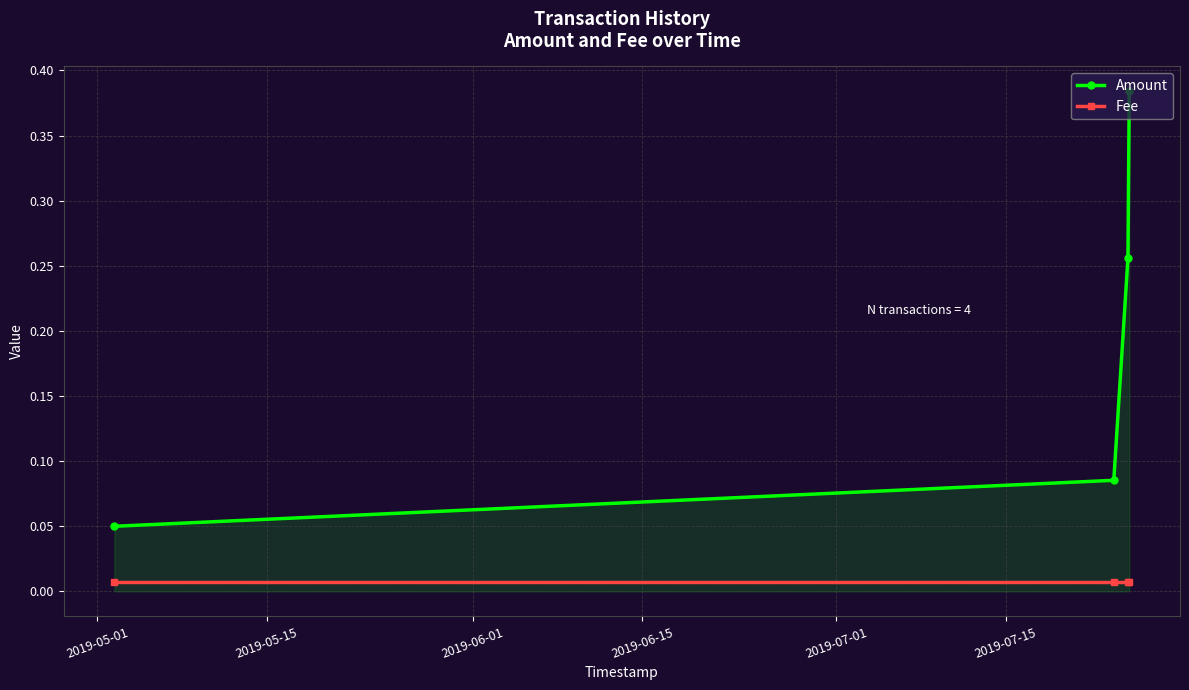

True or false: Fee and Amount cross at least once.

False